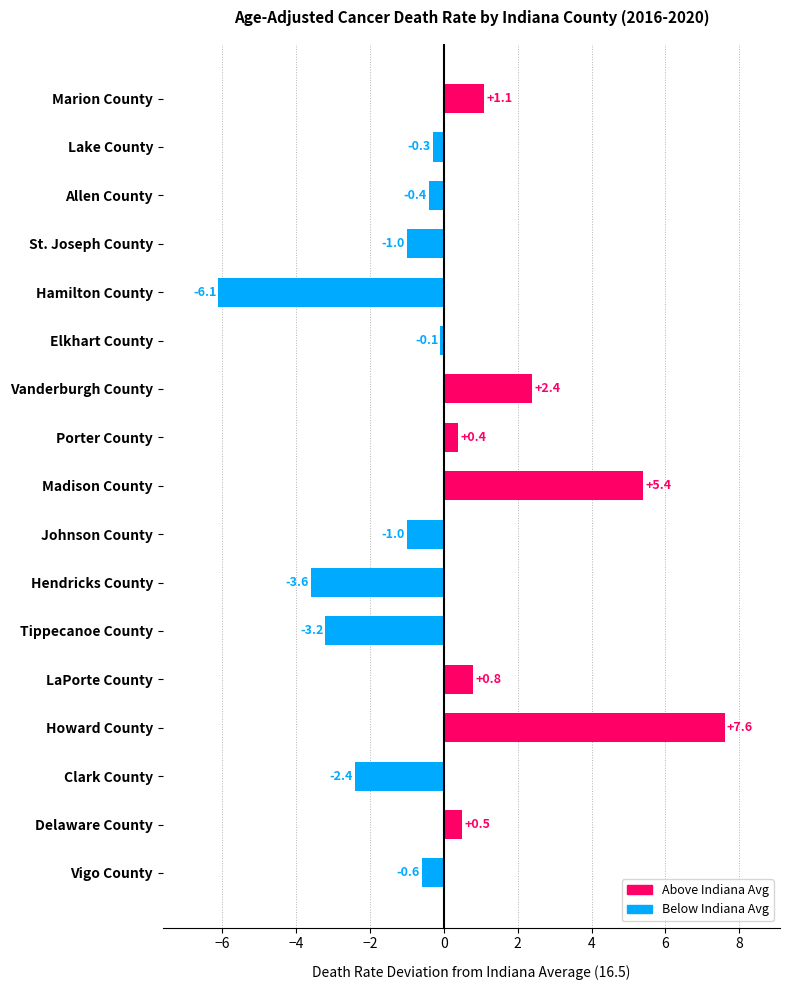

At which category does the chart reach its minimum across all series?

Hamilton County